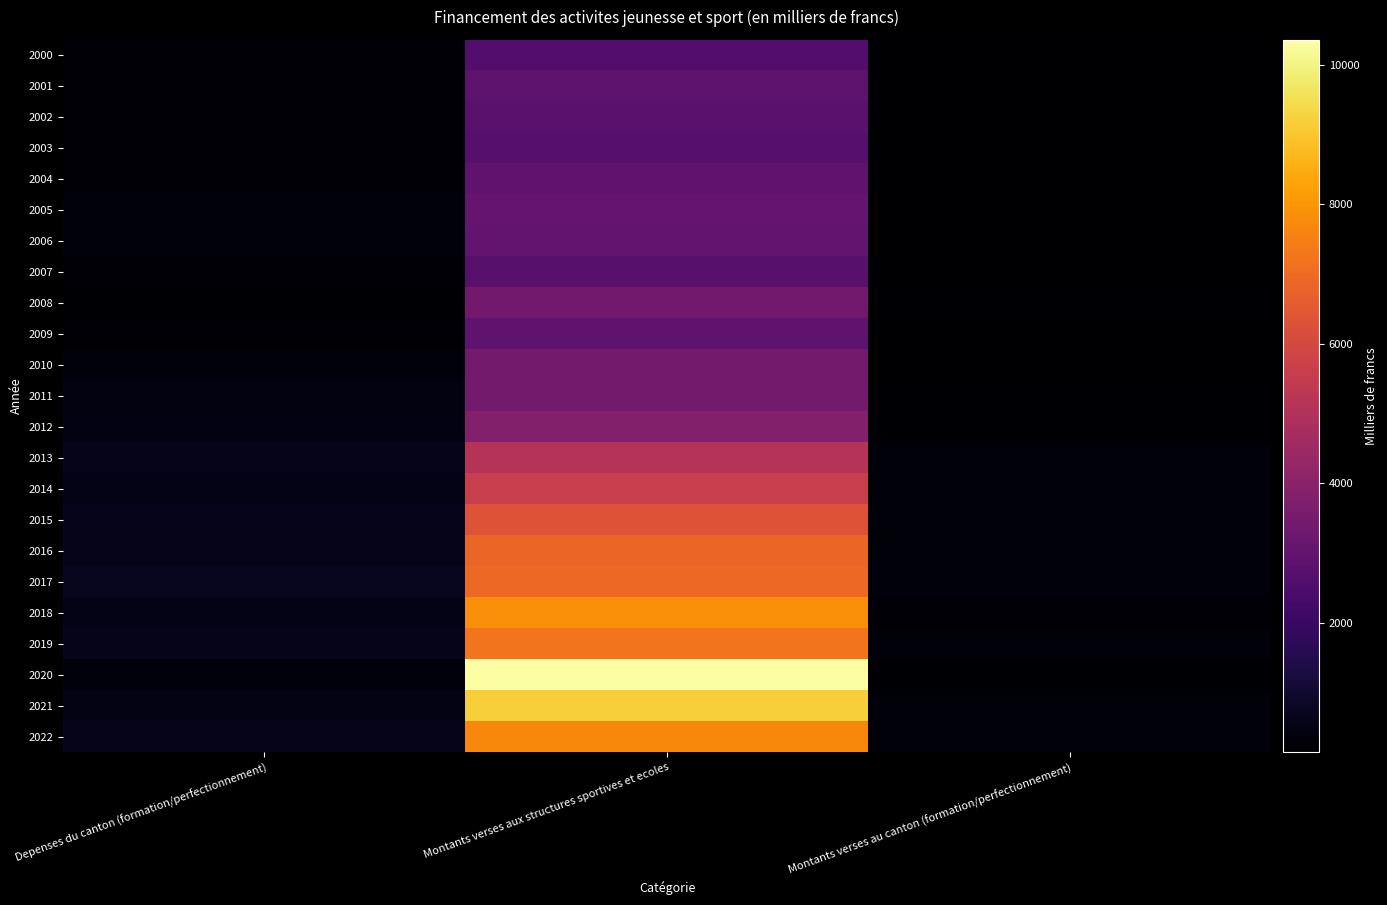

What is the total value across all series at Montants verses aux structures sportives et ecoles?

112942.7